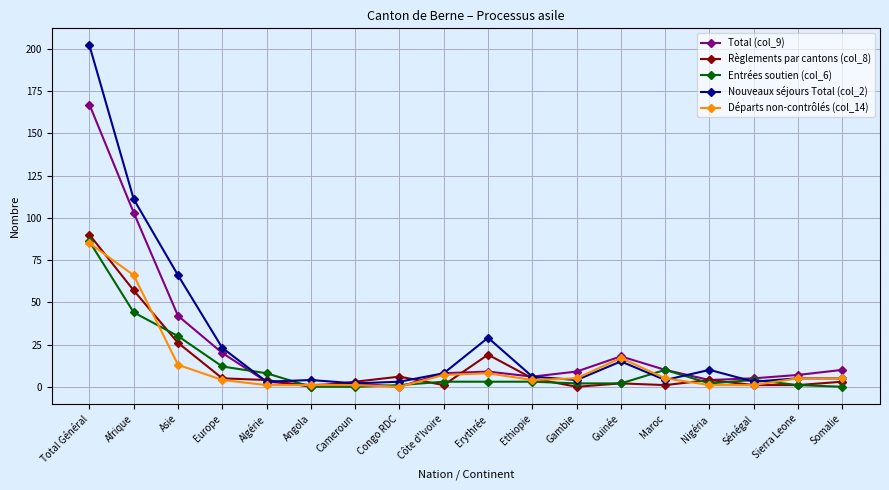

The value of Entrées soutien (col_6) at Total Général is 32. True or false?

False